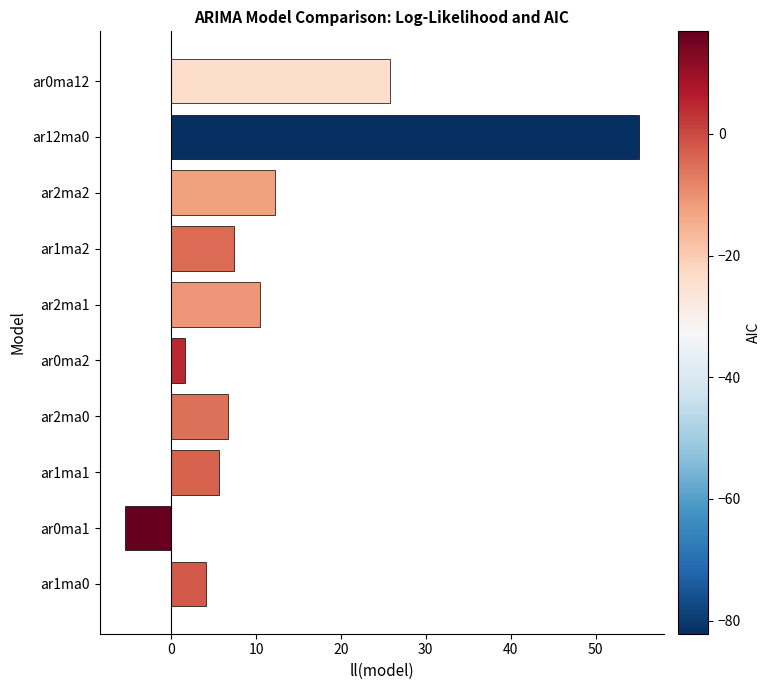

What is the smallest value displayed?

-5.4